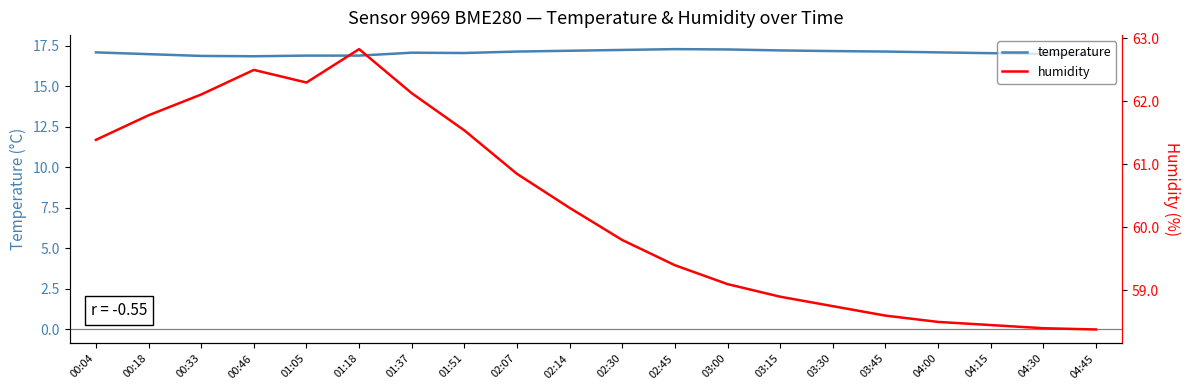

Reading left to right, transcribe all the data shown in this chart.

temperature: 17.1	17.0	16.9	16.9	16.9	16.9	17.1	17.1	17.1	17.2	17.2	17.3	17.3	17.2	17.2	17.1	17.1	17.1	17.0	16.9
humidity: 61.4	61.8	62.1	62.5	62.3	62.8	62.1	61.5	60.9	60.3	59.8	59.4	59.1	58.9	58.8	58.6	58.5	58.5	58.4	58.4